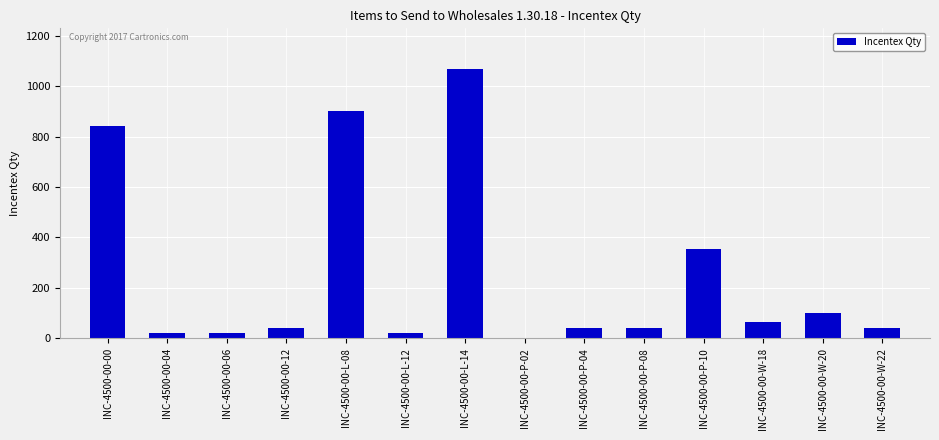

What is the change in value from INC-4500-00-L-08 to INC-4500-00-P-04?

-862.6